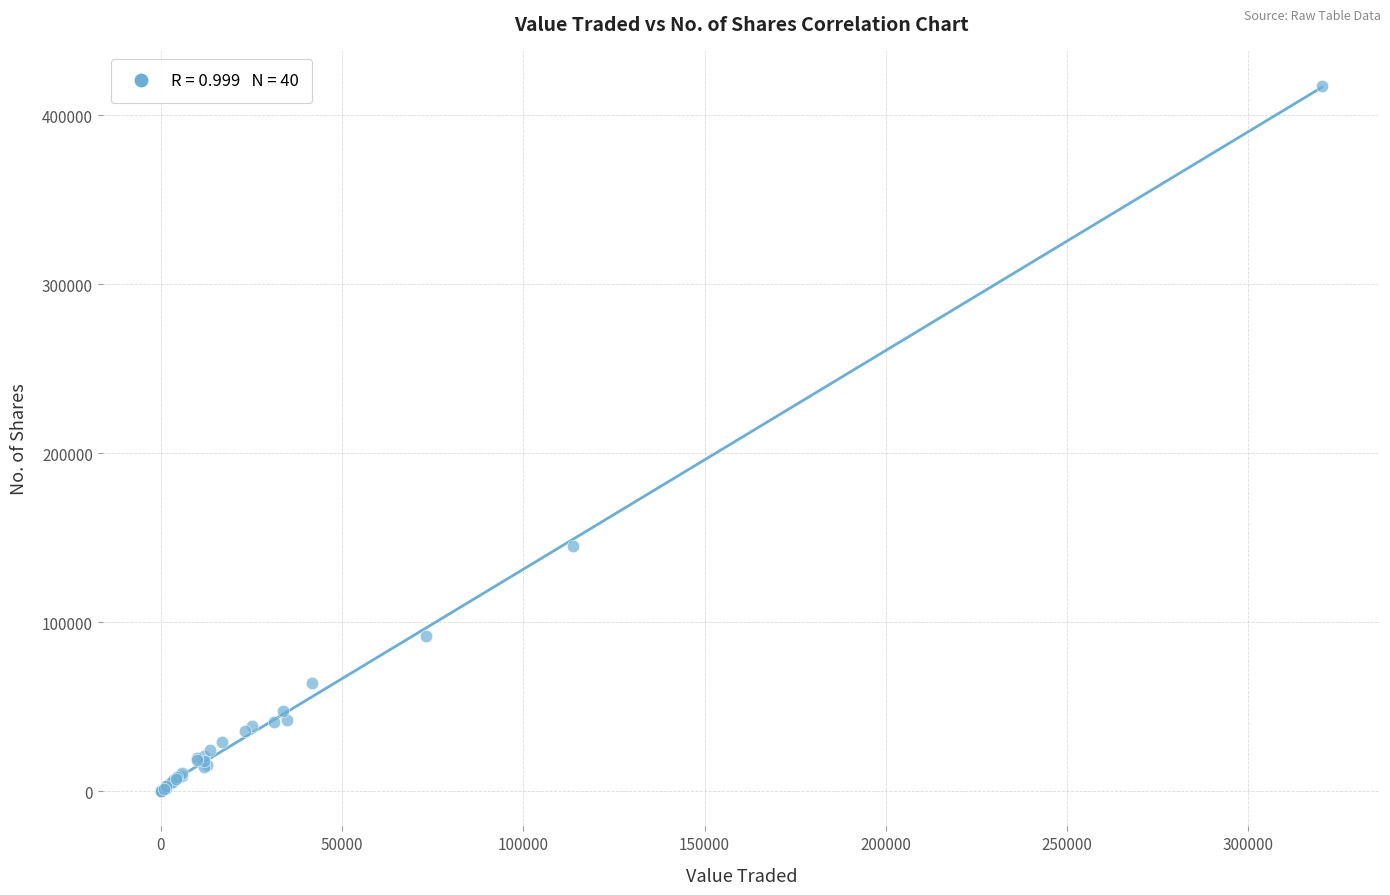

What Y value in the scatter plot is closest to 208598?

144833